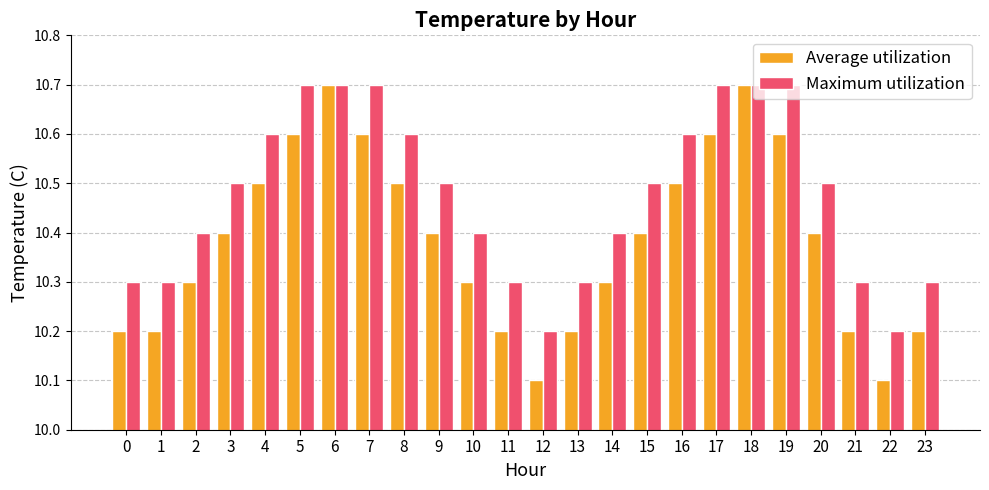

What is the minimum value for Maximum utilization?

10.2